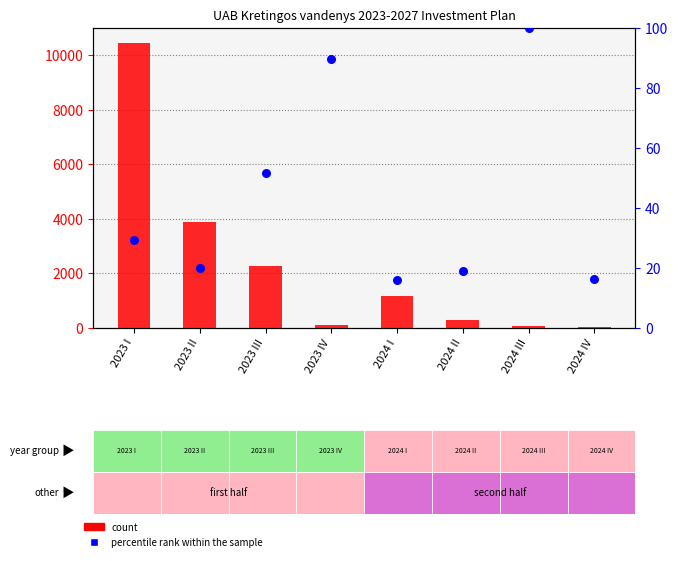

At which category is the sum across all series the highest?

2023 I